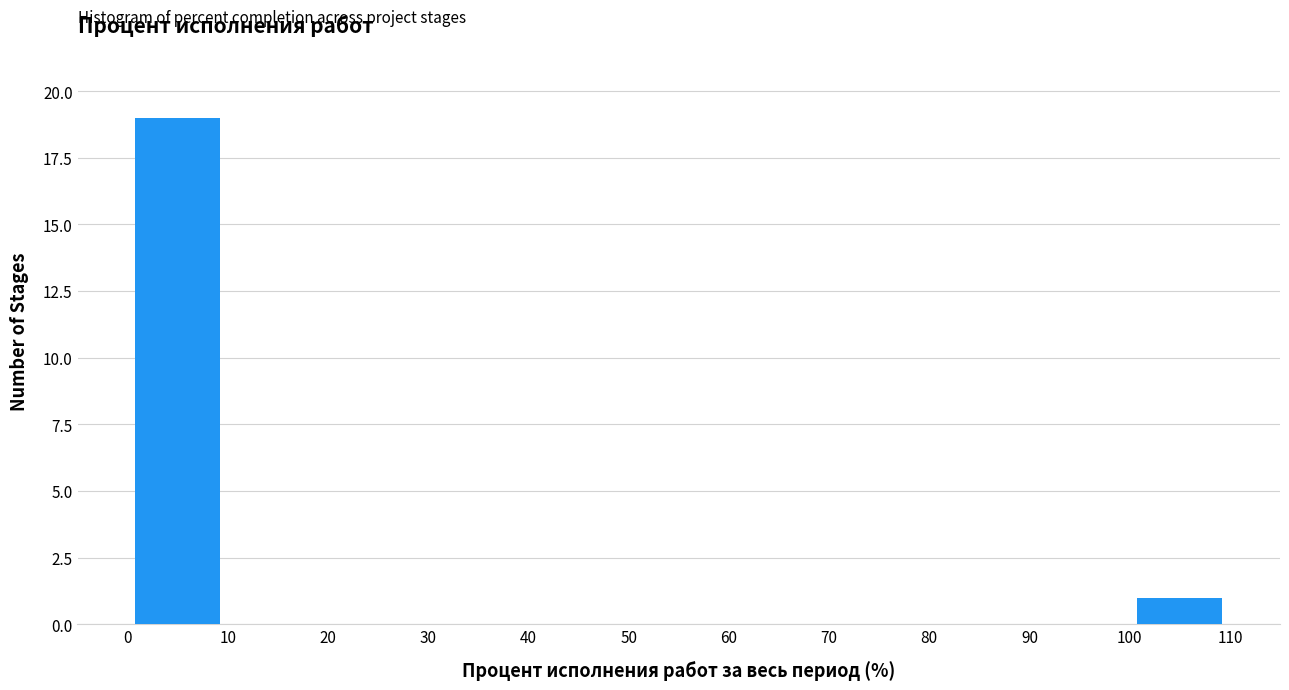

Reading left to right, list every bar in this chart as the range it spans on the x-axis followed by its height. The values are not printed on the chart, so give them approximately, as read against the axis.

0 to 10: 19
10 to 20: 0
20 to 30: 0
30 to 40: 0
40 to 50: 0
50 to 60: 0
60 to 70: 0
70 to 80: 0
80 to 90: 0
90 to 100: 0
100 to 110: 1